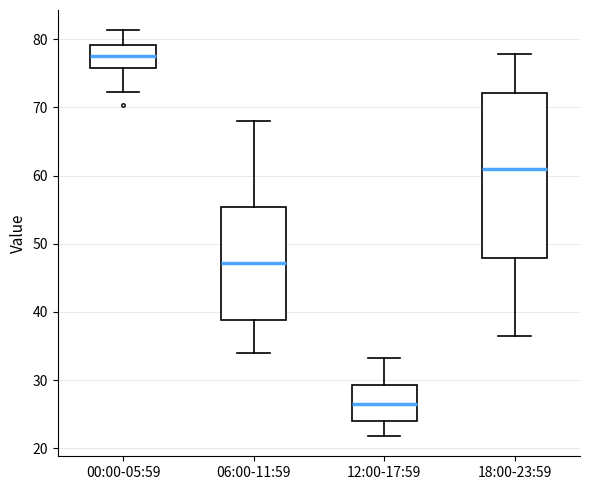

Which box's median line is the highest?

00:00-05:59